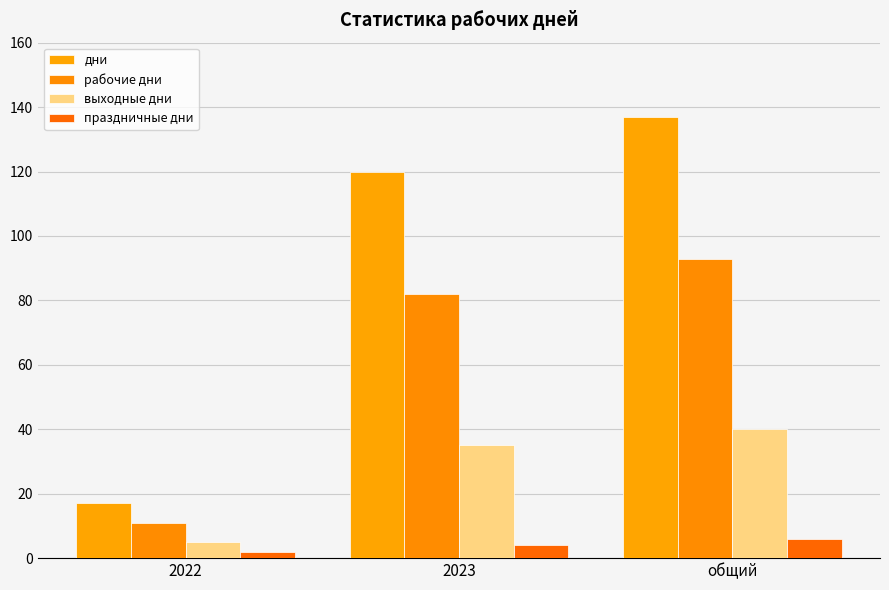

Reading right to left, extract all data points from this chart.

дни: общий=137	2023=120	2022=17
рабочие дни: общий=93	2023=82	2022=11
выходные дни: общий=40	2023=35	2022=5
праздничные дни: общий=6	2023=4	2022=2